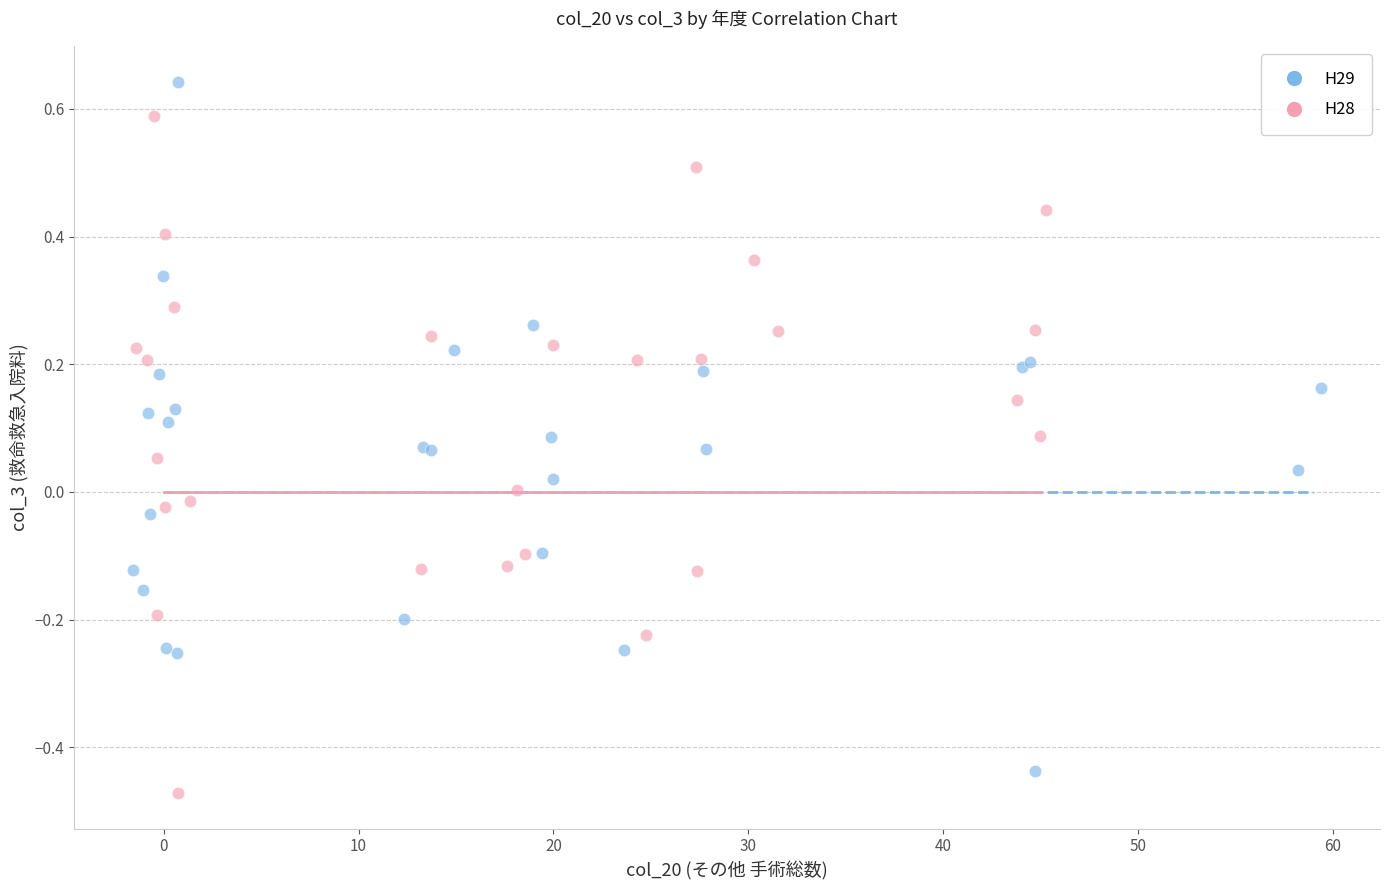

Which series reaches the maximum Y coordinate?

H29